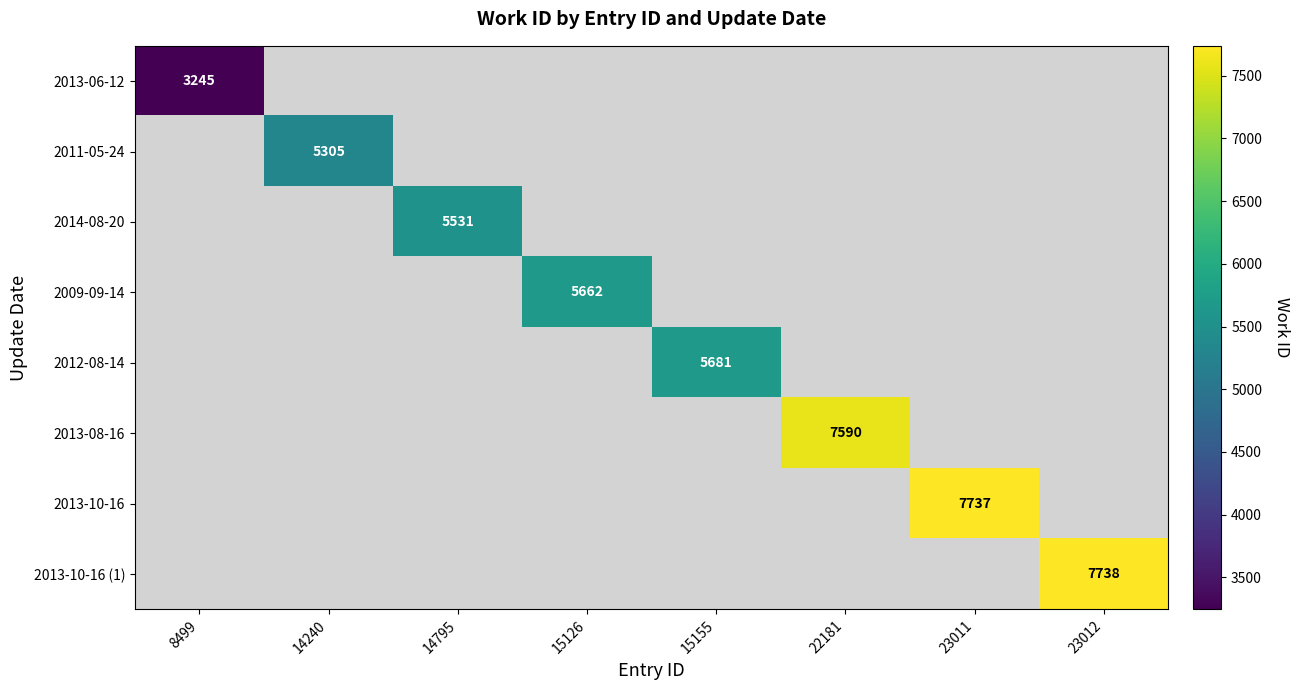

What is the minimum value shown in the chart?

3245.0